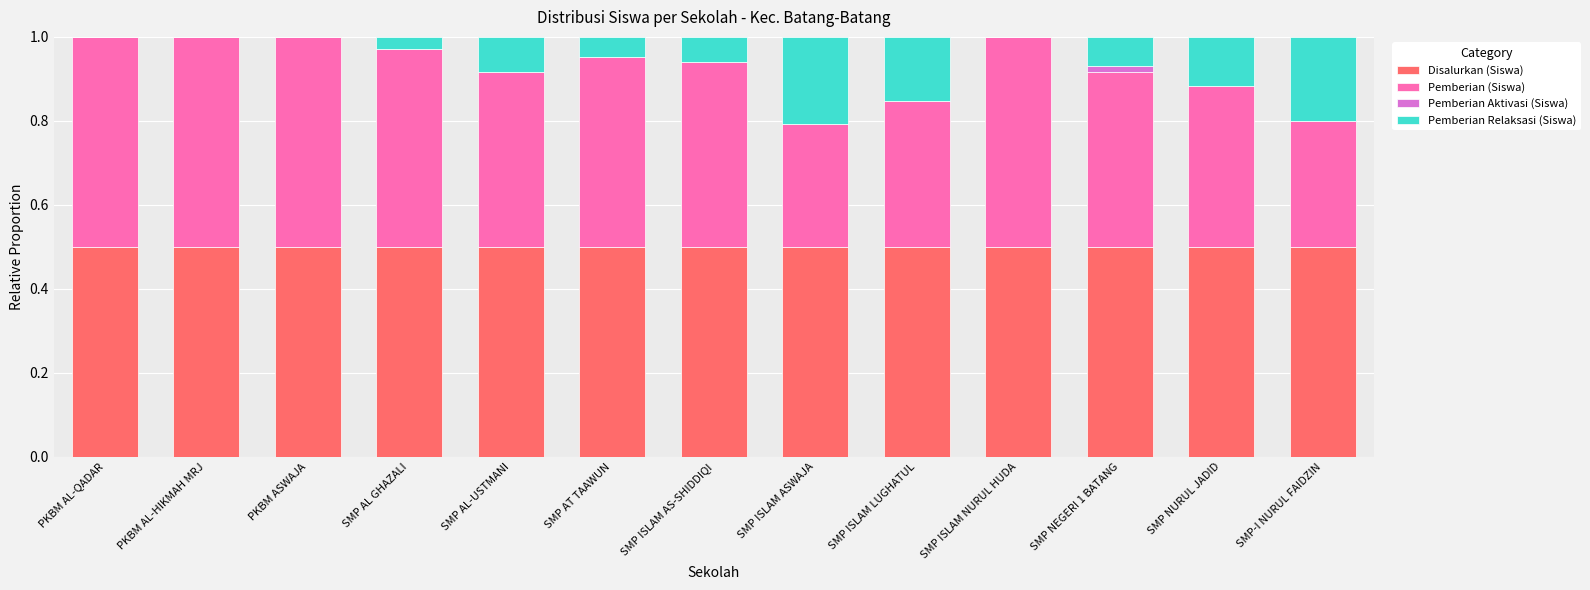

The Disalurkan (Siswa) series shows 0.5 at SMP-I NURUL FAIDZIN. True or false?

True